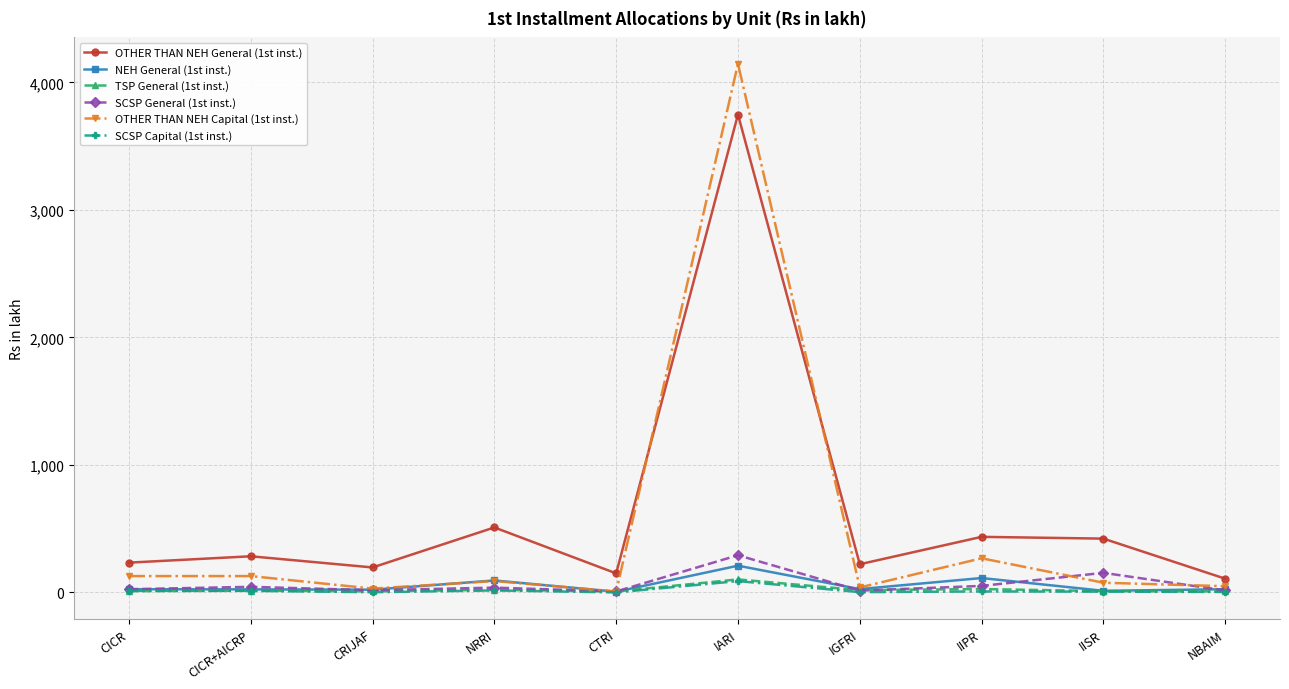

True or false: OTHER THAN NEH General (1st inst.) has a value of 195.8 at CRIJAF.

True